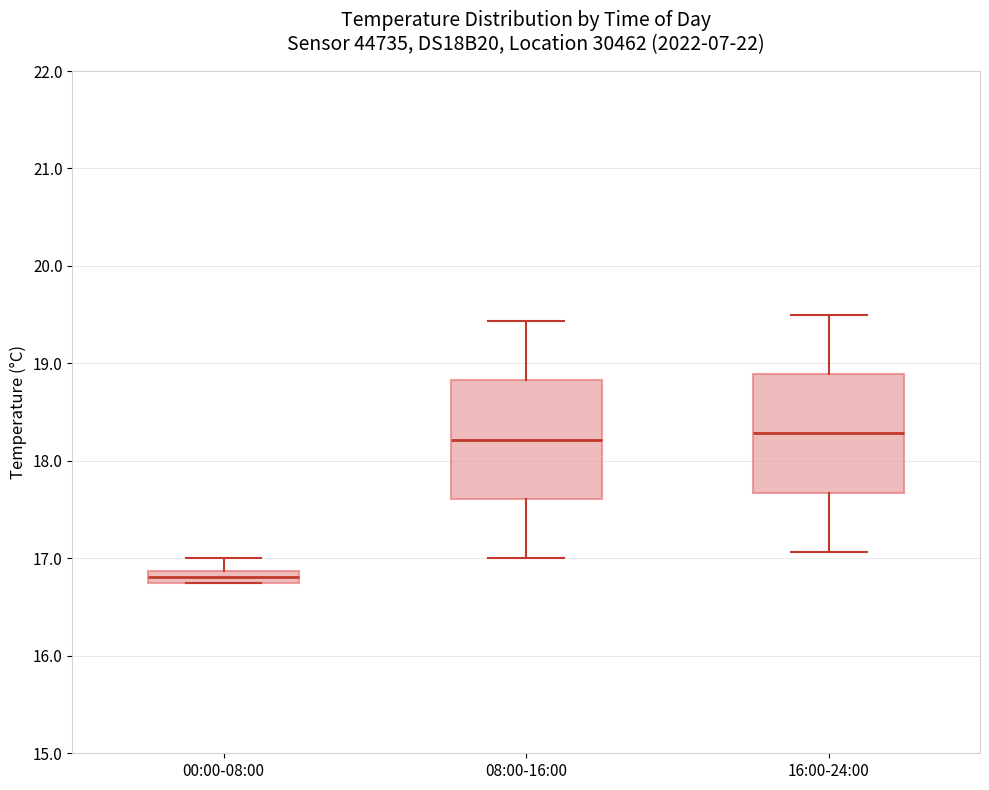

Where does the lower whisker of the box for 08:00-16:00 end on the y-axis? The values are not printed on the chart, so give them approximately, as read against the axis.

17.0